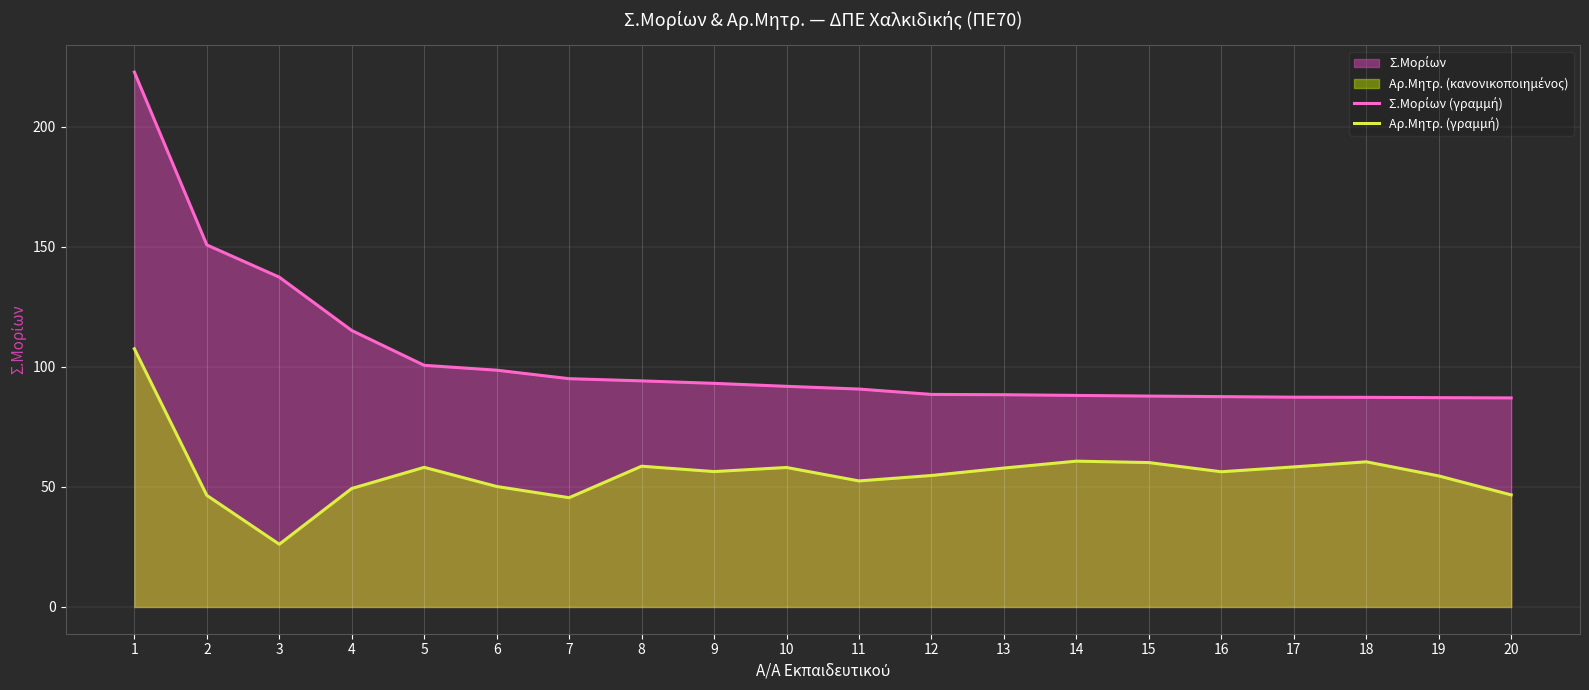

How many interior local peaks does the Αρ.Μητρ. (γραμμή) series have?

5